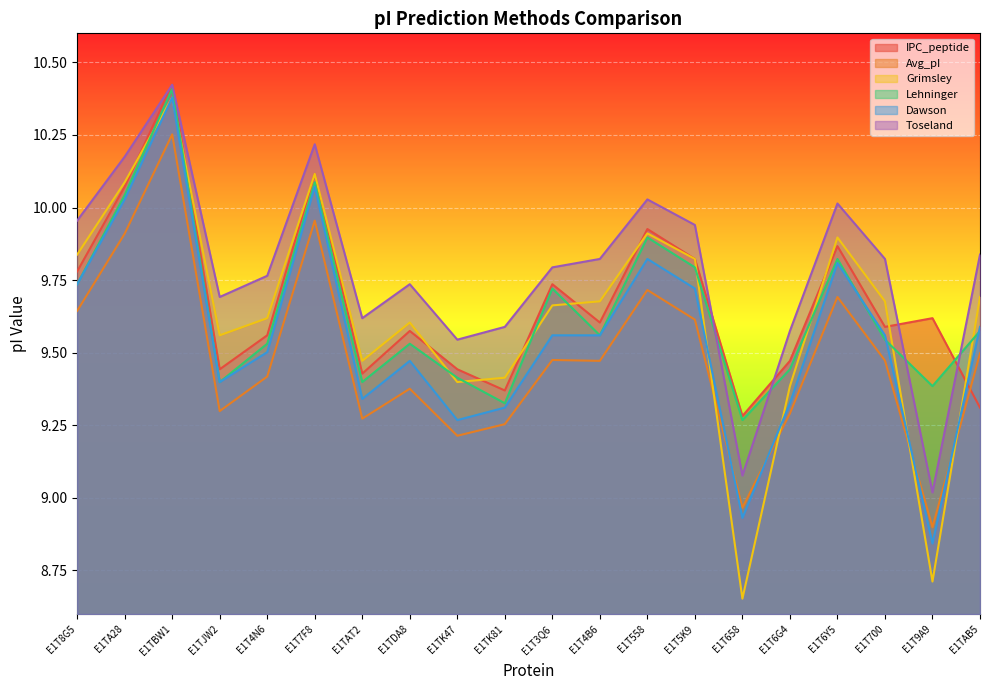

What position from the right is E1TAT2?

14